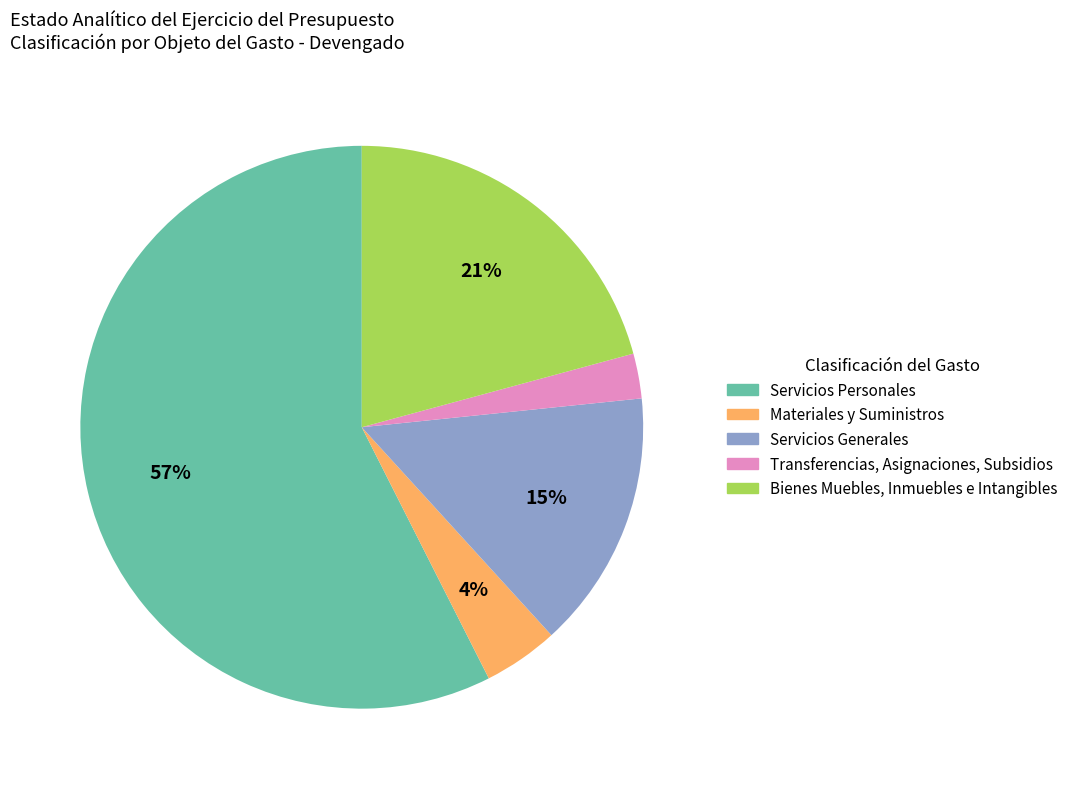

How many segments does this pie chart have?

5